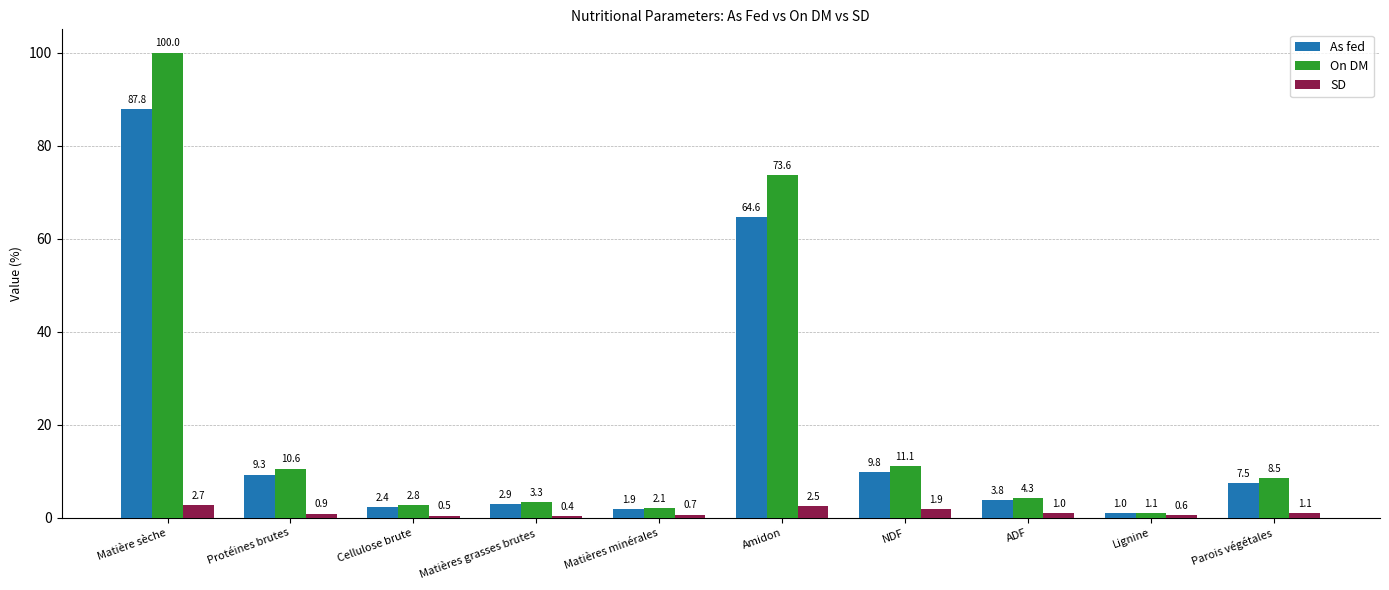

What is the label of the 1st bar from the left?

Matière sèche